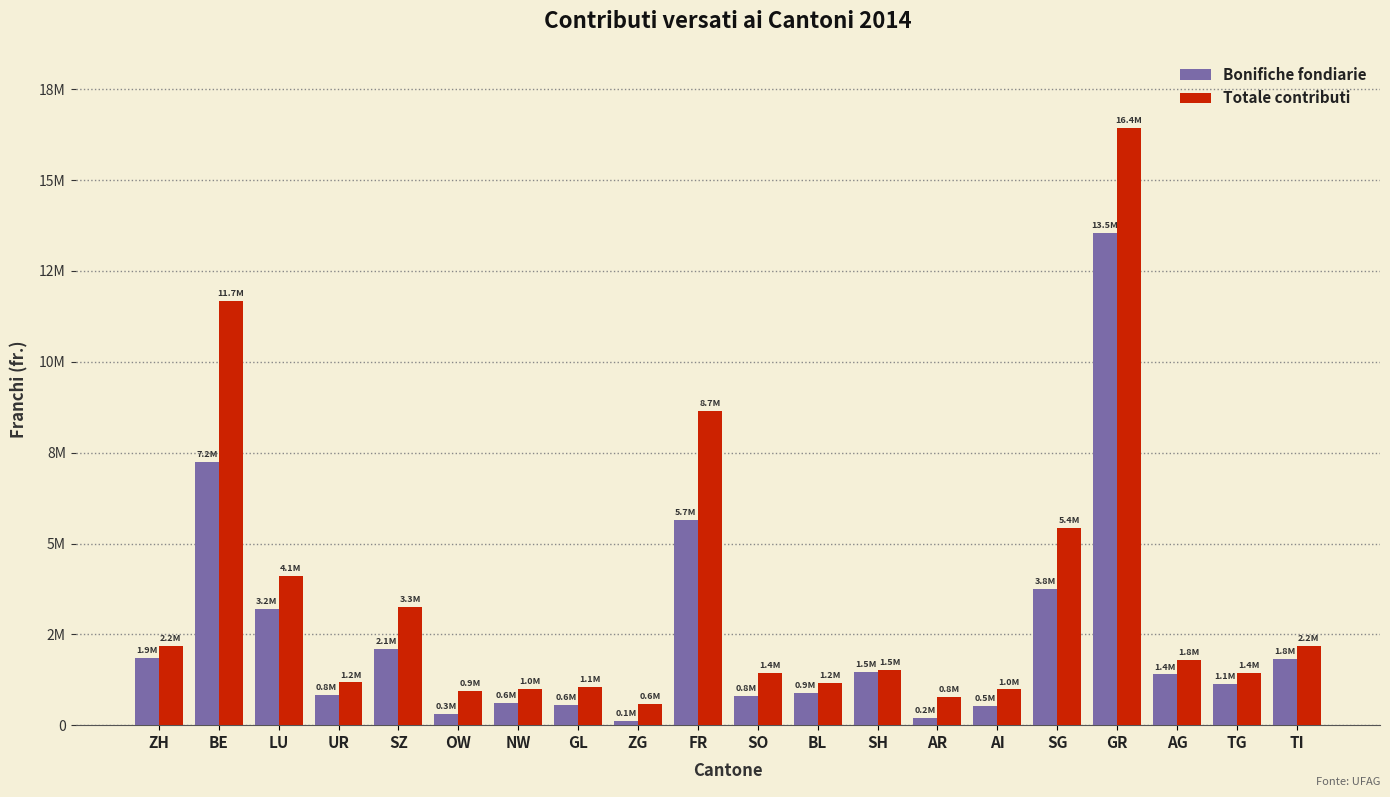

What are all the series names shown in the legend?

Bonifiche fondiarie, Totale contributi